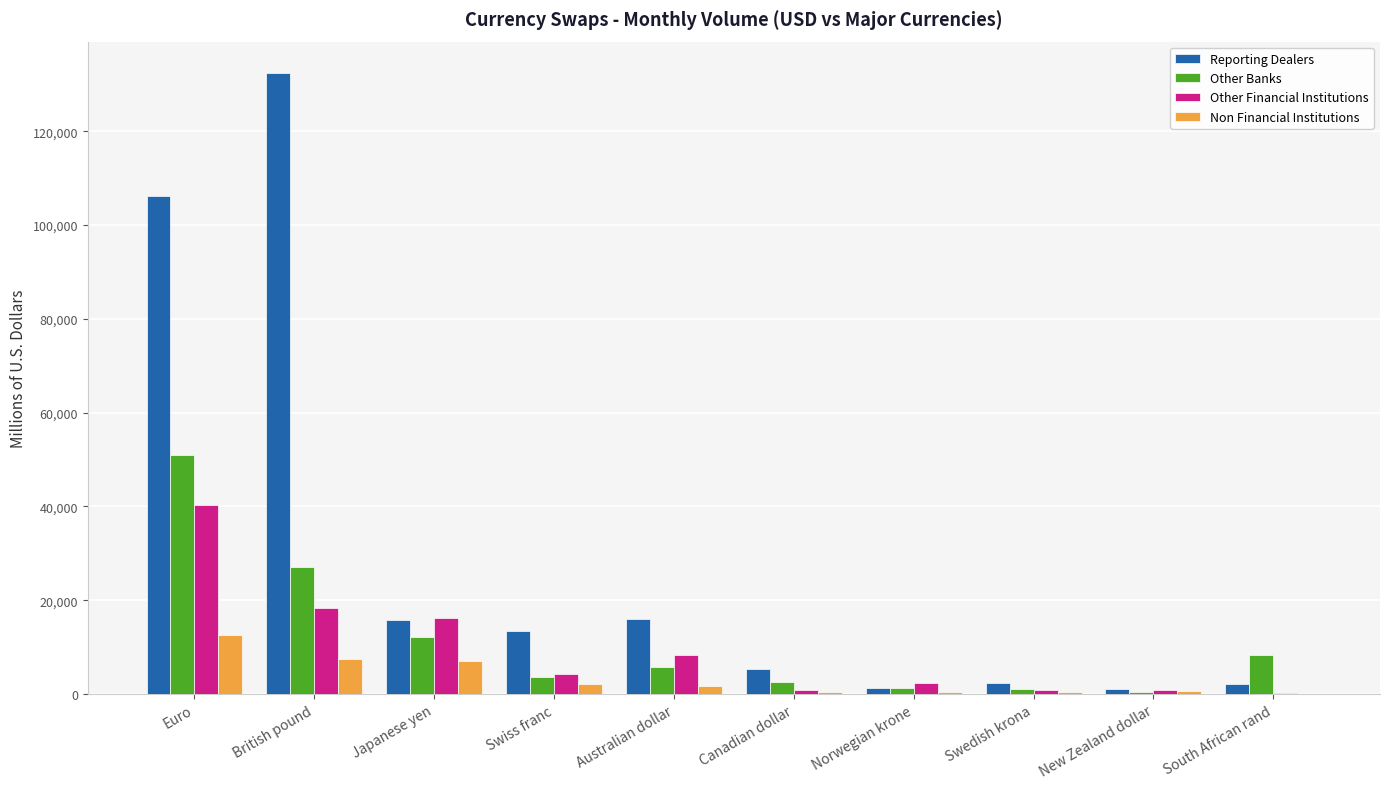

Is it true that Other Banks equals 2459.0 at Canadian dollar?

True